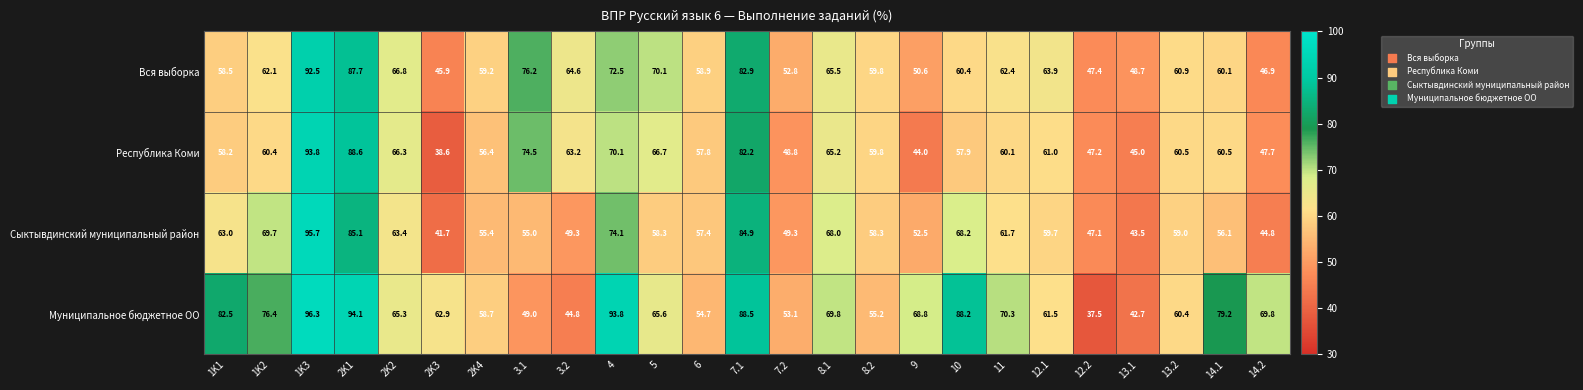

What is the spread (max minus min) of values at 1K1?

24.3